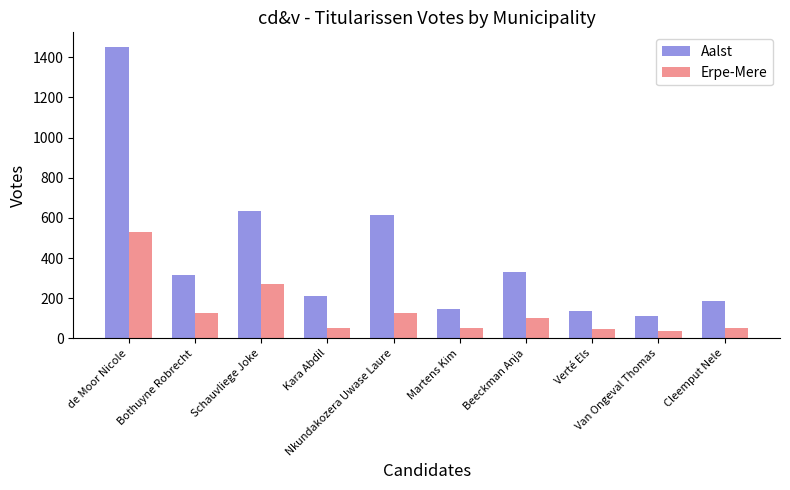

What is the total value across all series at Martens Kim?

200